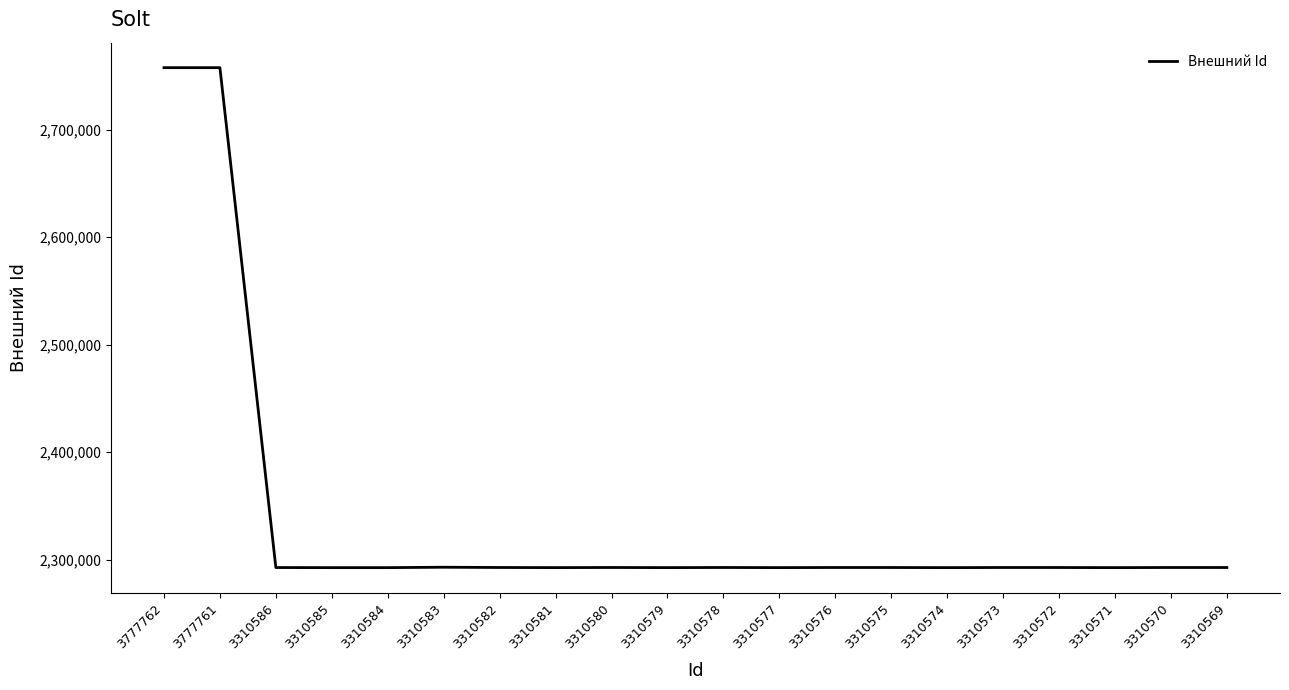

Approximately how many times larger is the value at 3310577 compared to 3310578?

1.0